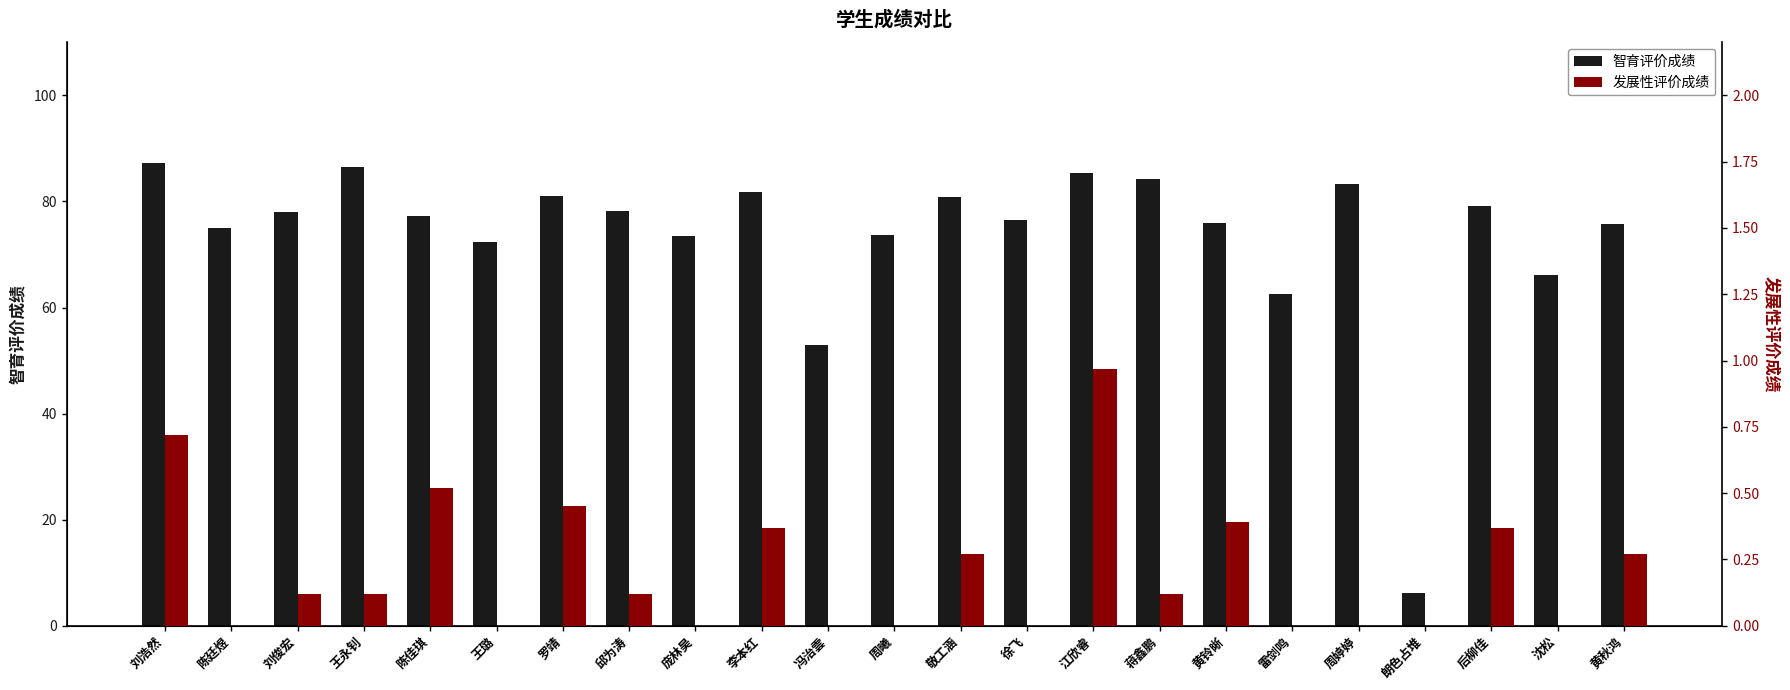

Does the chart contain stacked bars?

No